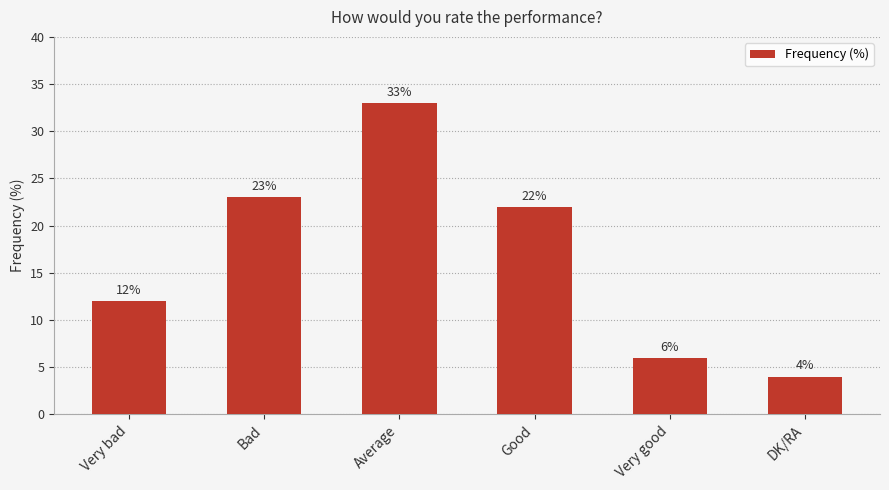

Count the number of data series in this chart.

1